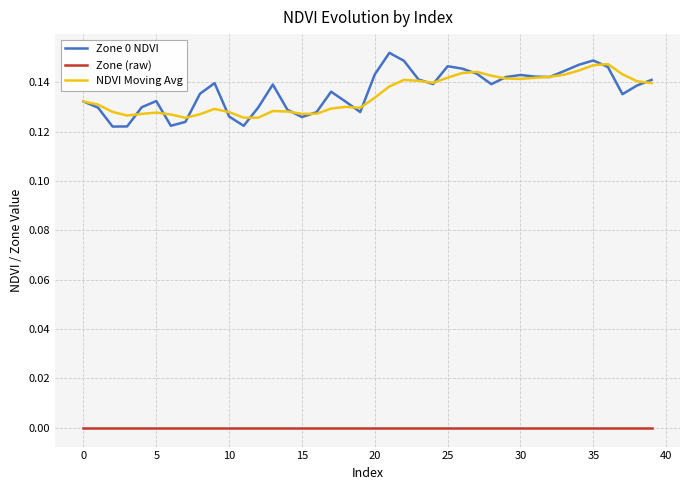

True or false: Zone 0 NDVI and Zone (raw) cross at least once.

False